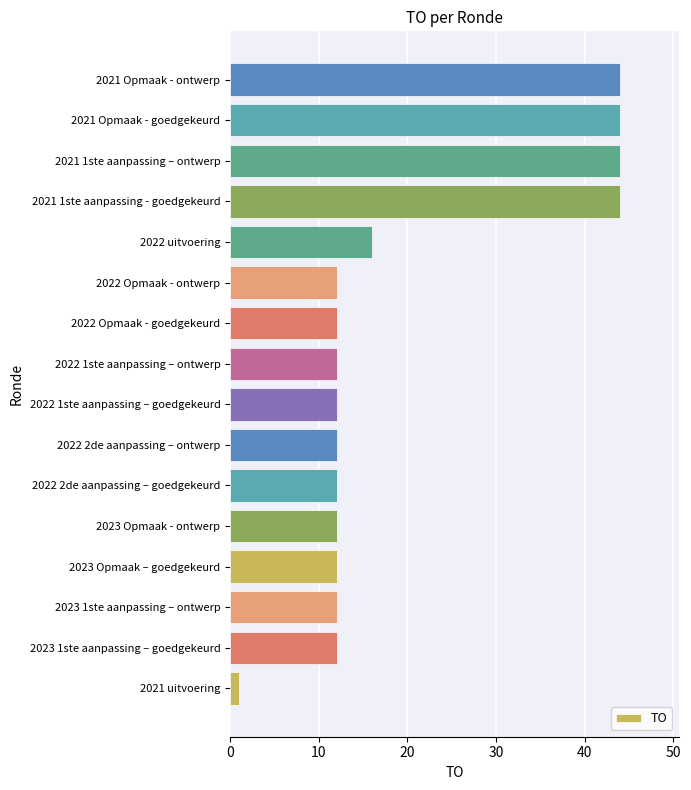

What is the average value?

20